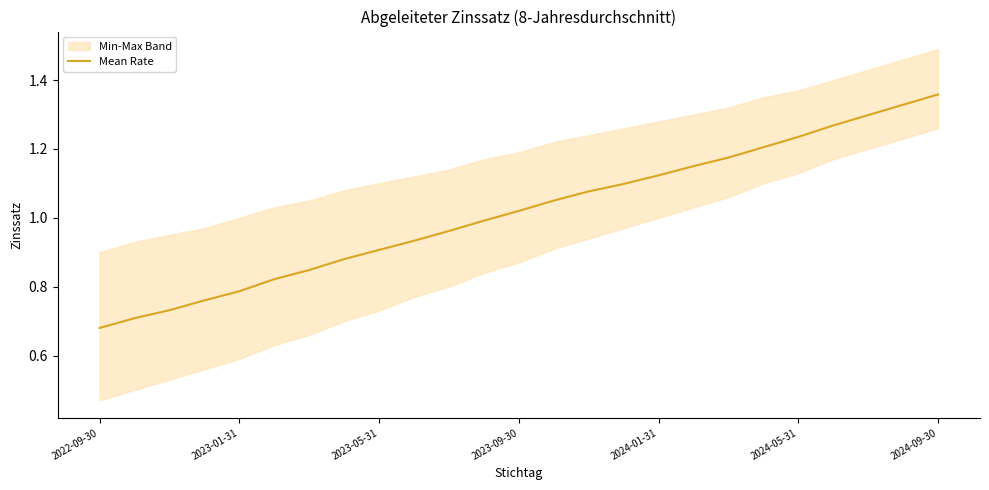

What is the difference between the second highest and minimum values?

0.6